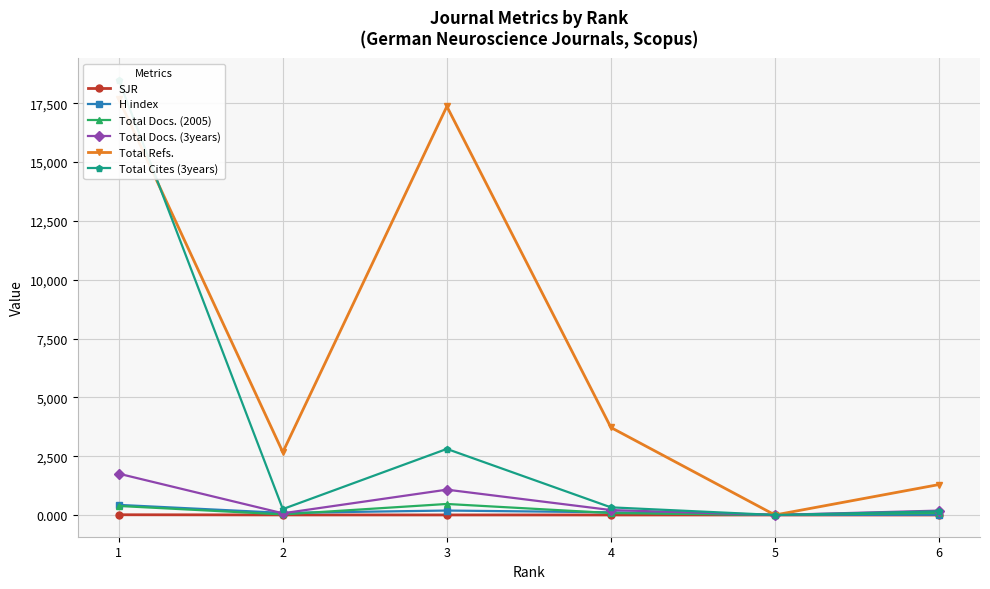

How many lines are shown in the chart?

6